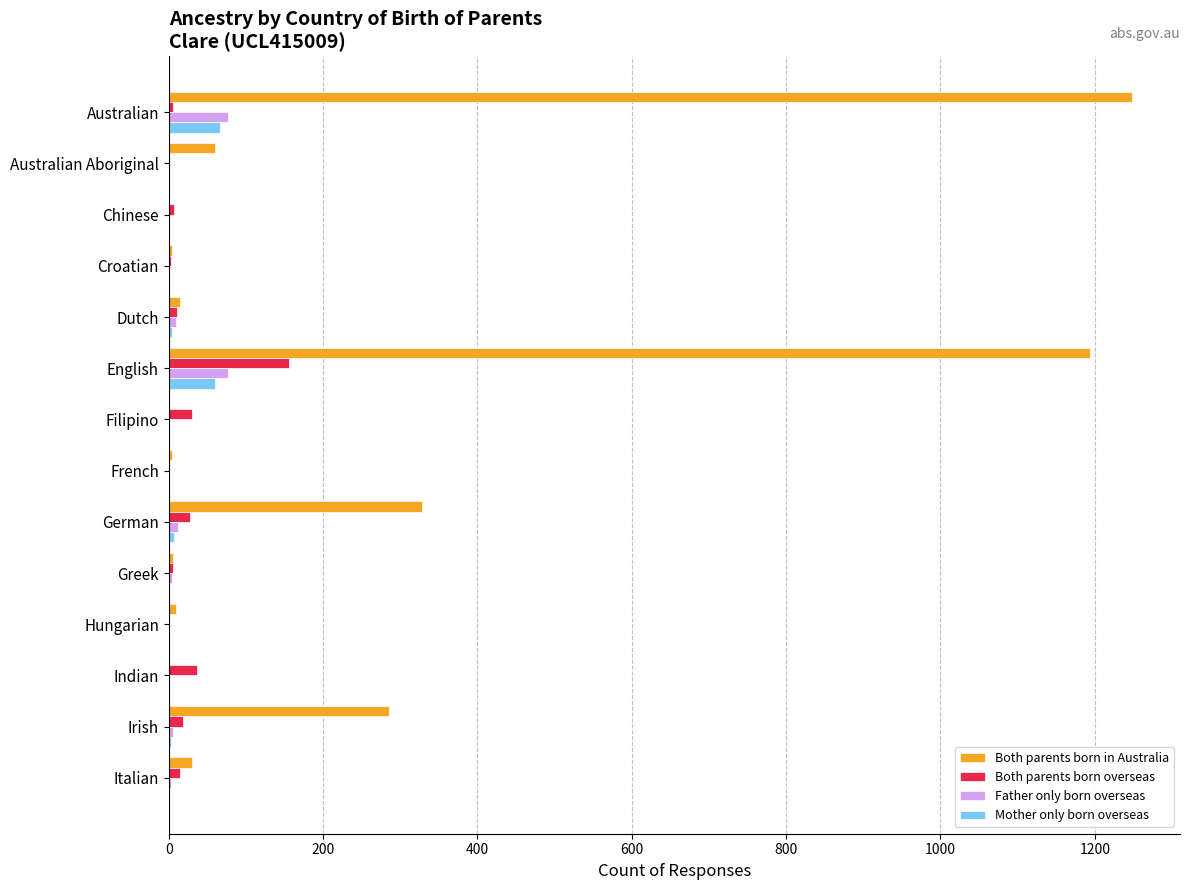

What is the sum of all Both parents born overseas values?

314